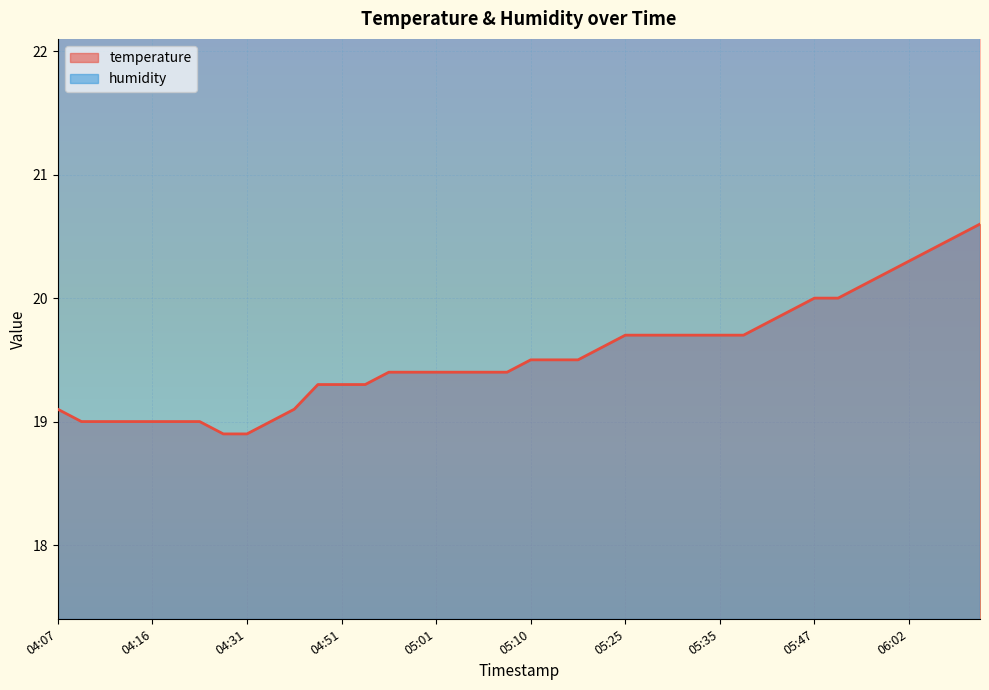

True or false: the data shows 13.7 at 06:00.

False